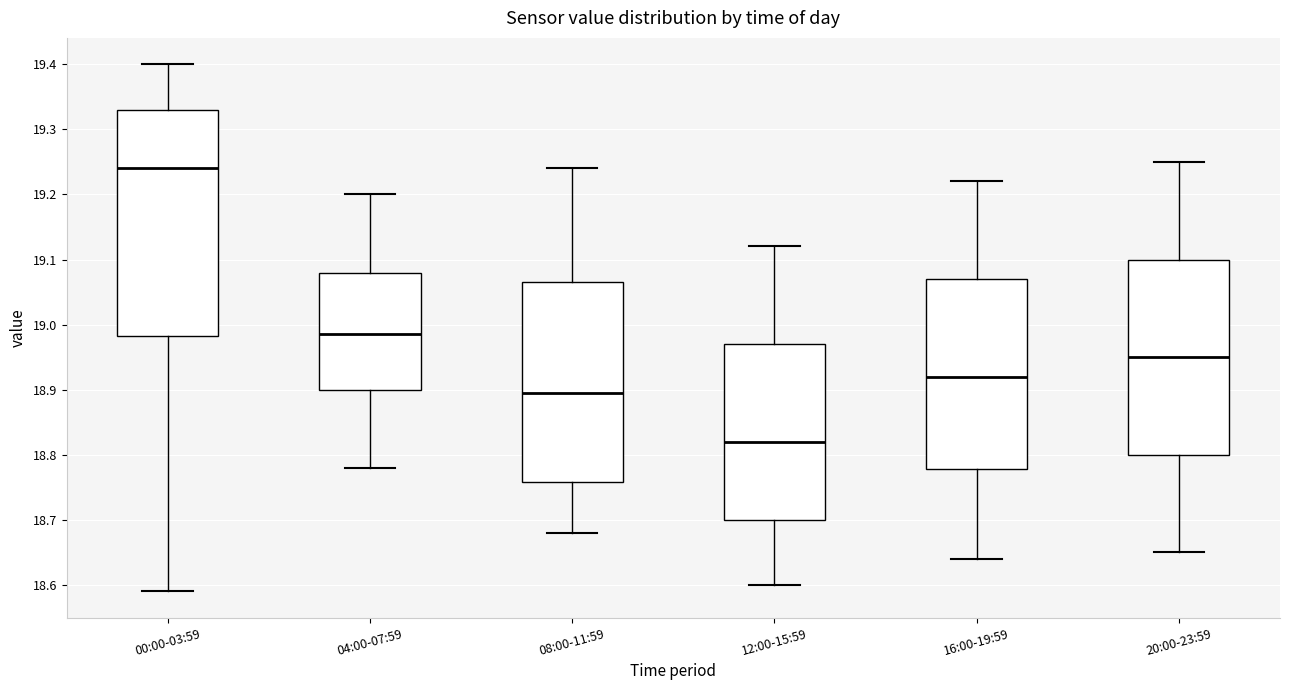

Which box is the tallest, from its lower edge to its upper edge?

00:00-03:59